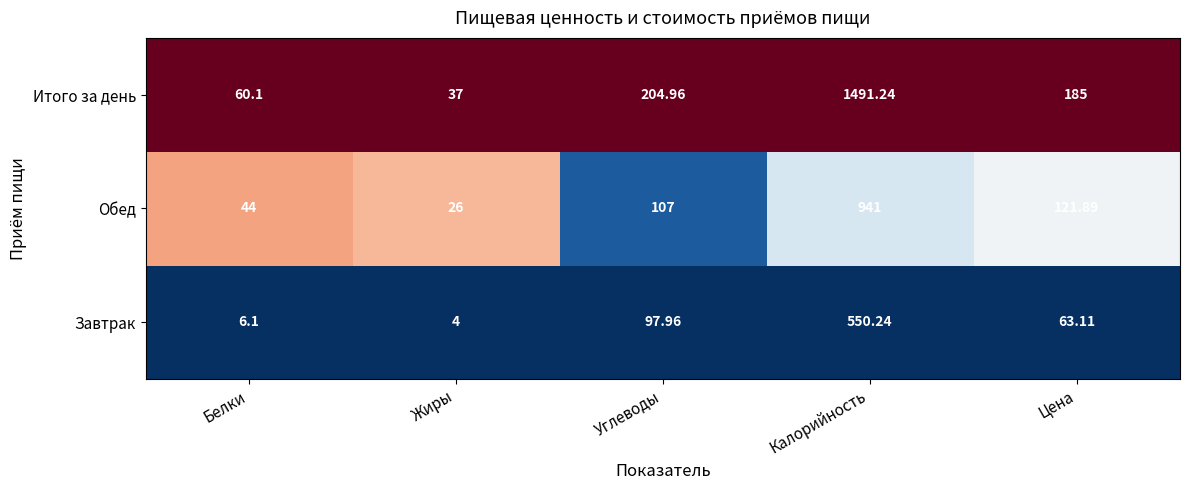

How many distinct data groups are displayed?

3